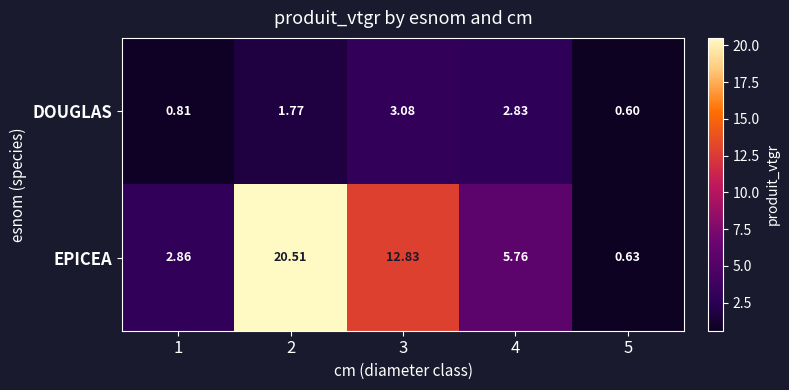

Rank the series by their average value, from lowest to highest.

DOUGLAS, EPICEA